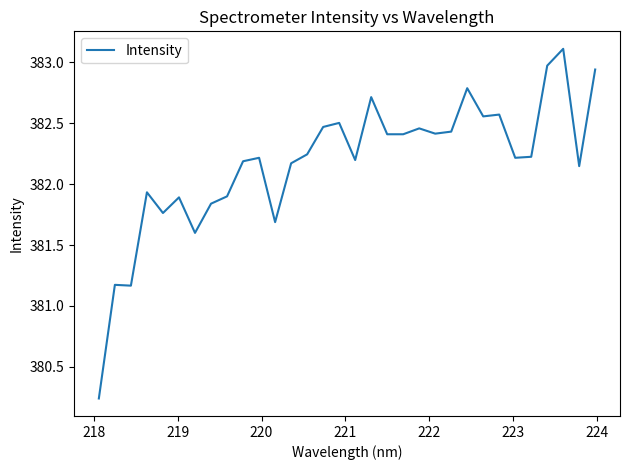

What is the maximum value shown in the chart?

383.1